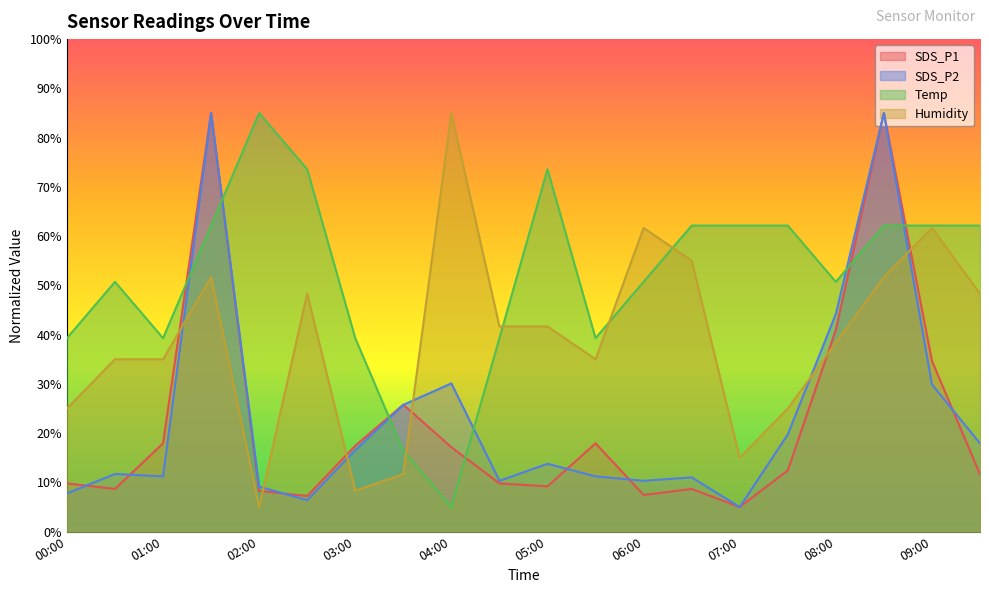

What is the label of the 7th point from the left?

03:00